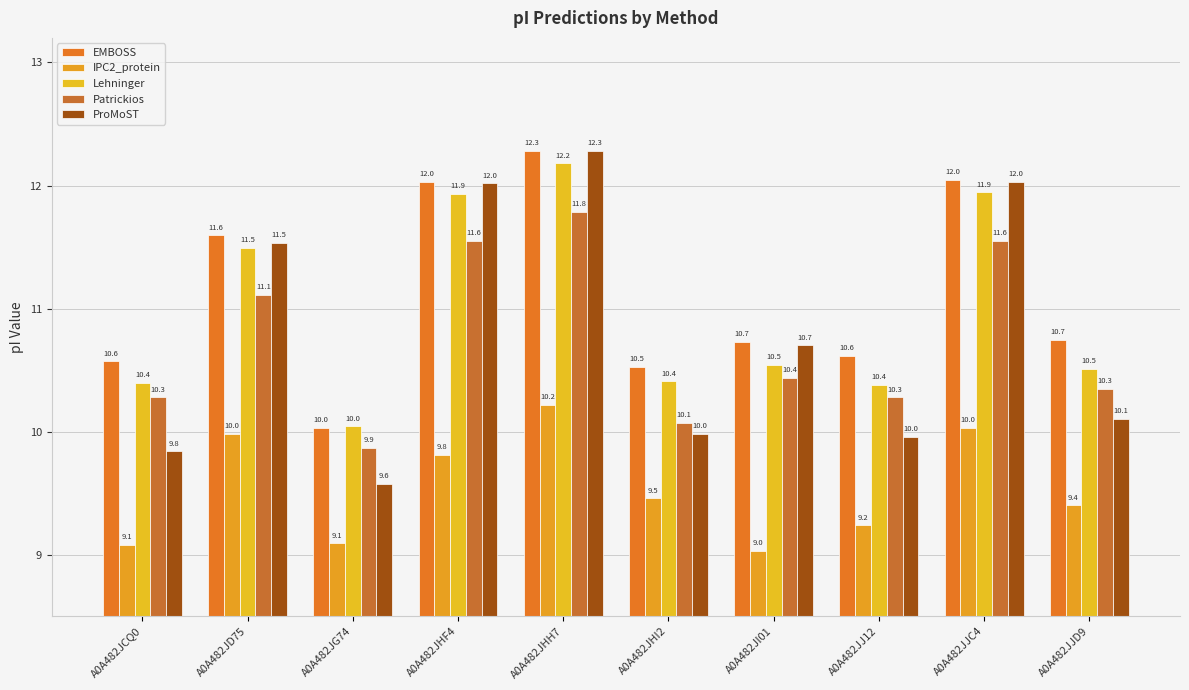

What is the label of the 5th bar from the left?

A0A482JHH7